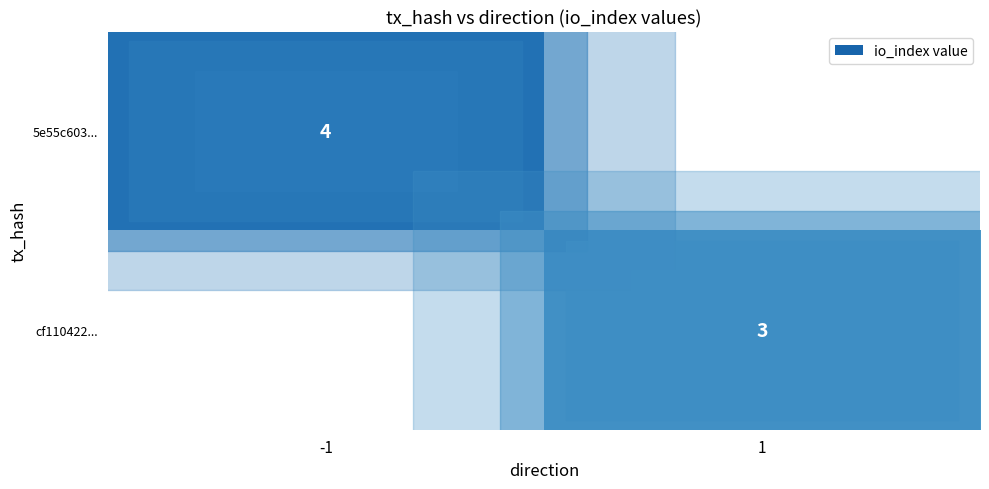

The value of cf110422... at 1 is 4. True or false?

False